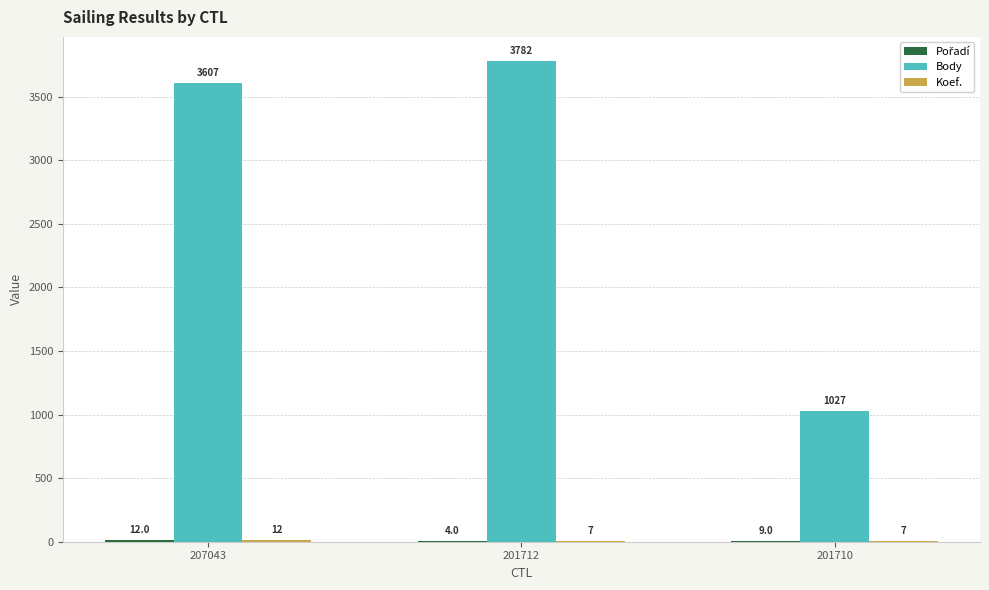

How many data points does each series have?

3